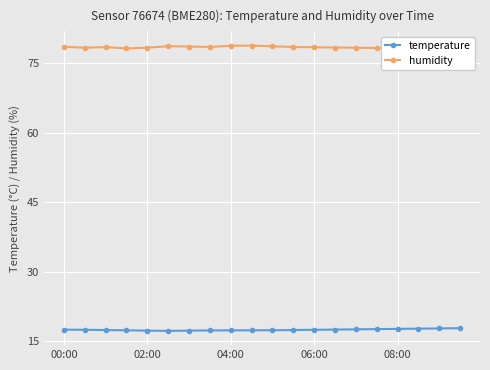

Reading left to right, extract all data points from this chart.

temperature: 17.5	17.5	17.4	17.4	17.3	17.3	17.3	17.4	17.4	17.4	17.4	17.4	17.5	17.6	17.6	17.6	17.7	17.8	17.8	17.9
humidity: 78.6	78.4	78.5	78.2	78.4	78.7	78.7	78.6	78.8	78.8	78.7	78.6	78.5	78.5	78.4	78.3	78.3	78.2	78.2	78.2